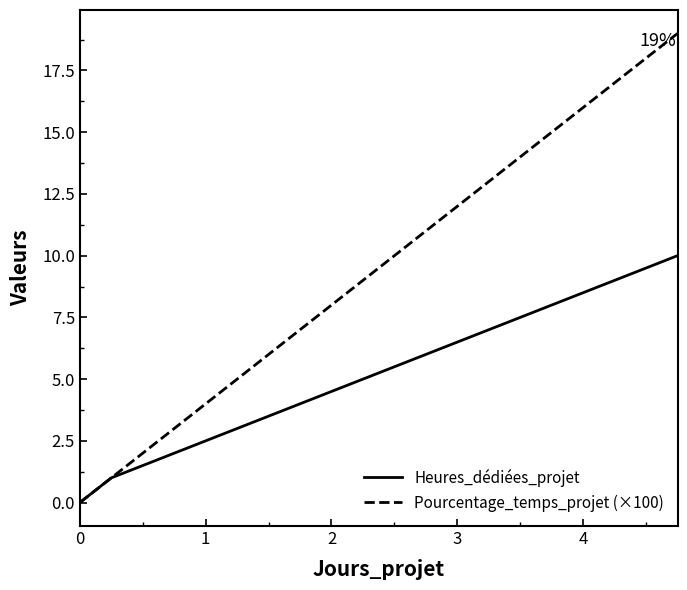

What is the maximum value shown in the chart?

19.0